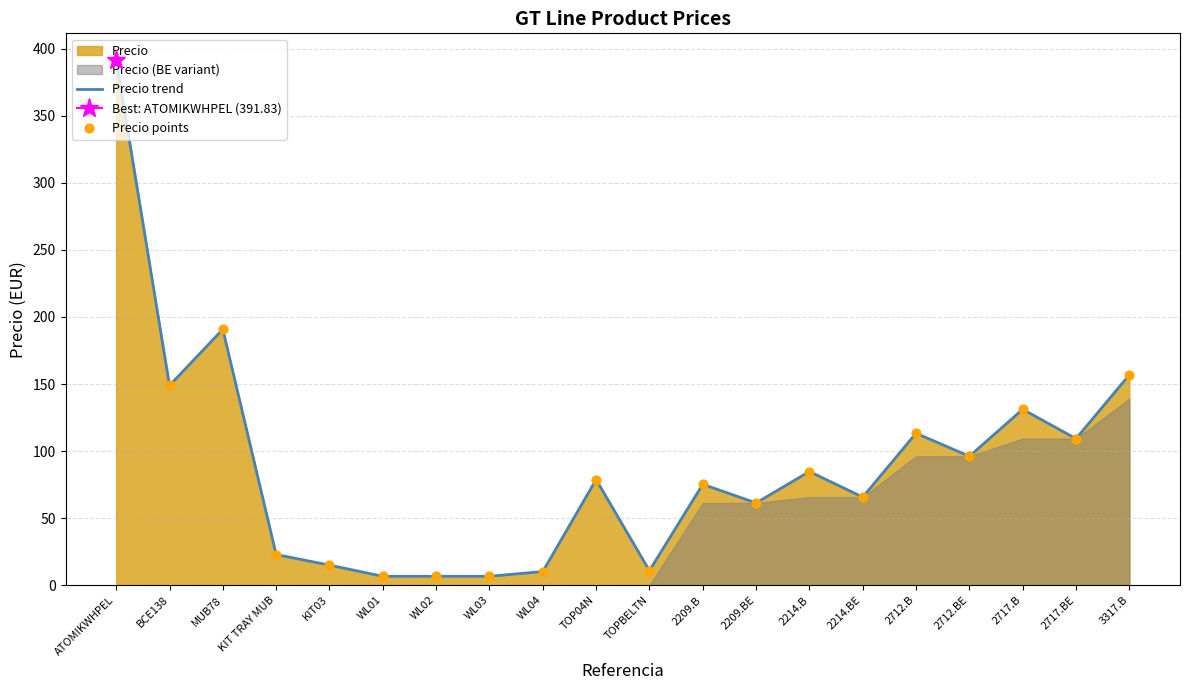

At how many categories does at least one series exceed 299?

1